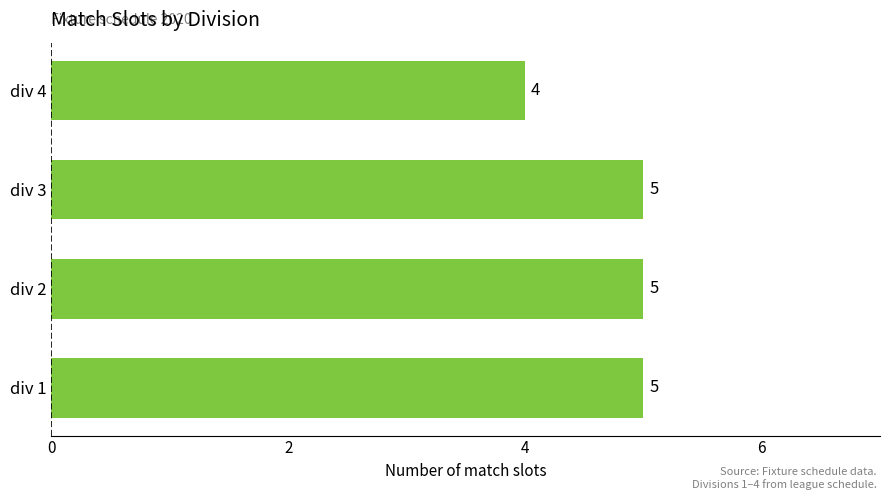

What is the average value?

5